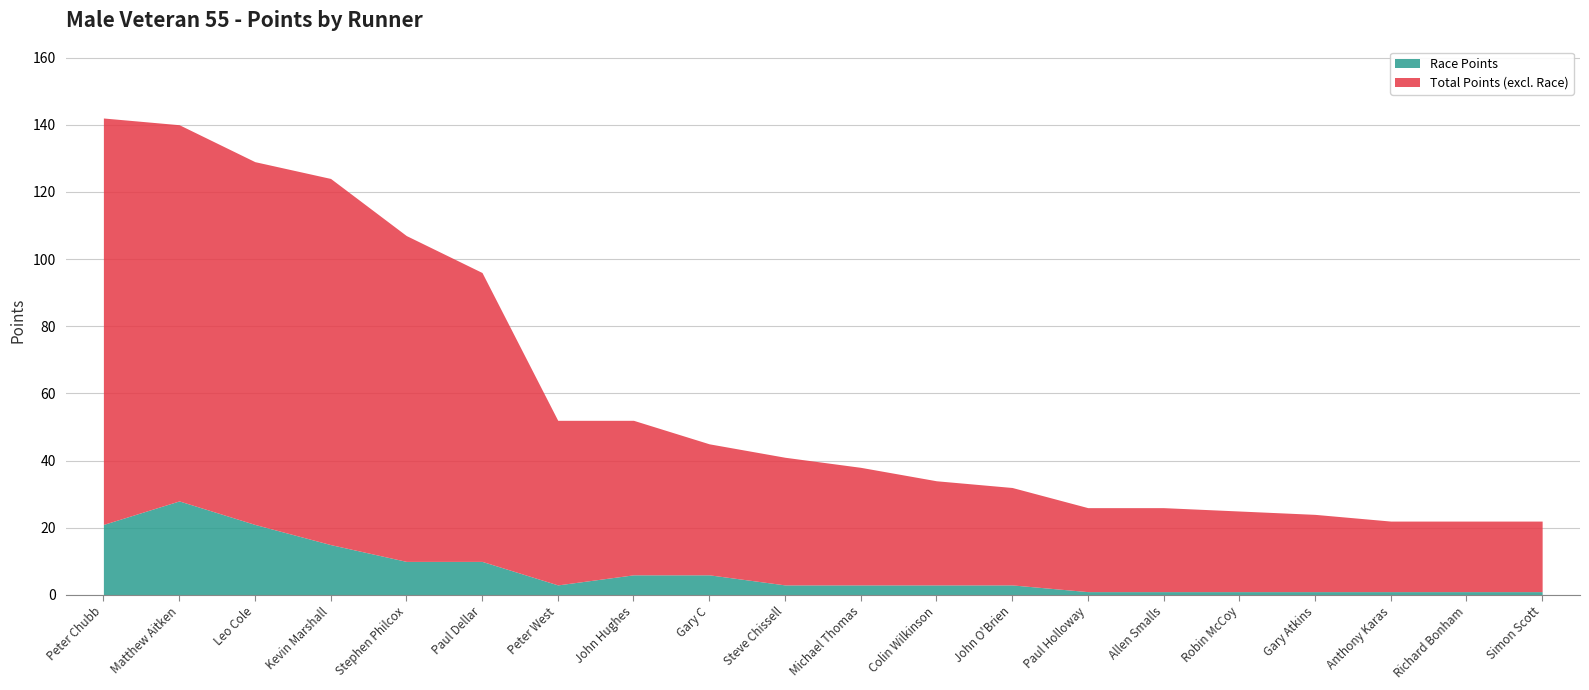

Which category has the highest value in the Race Points series?

Matthew Aitken